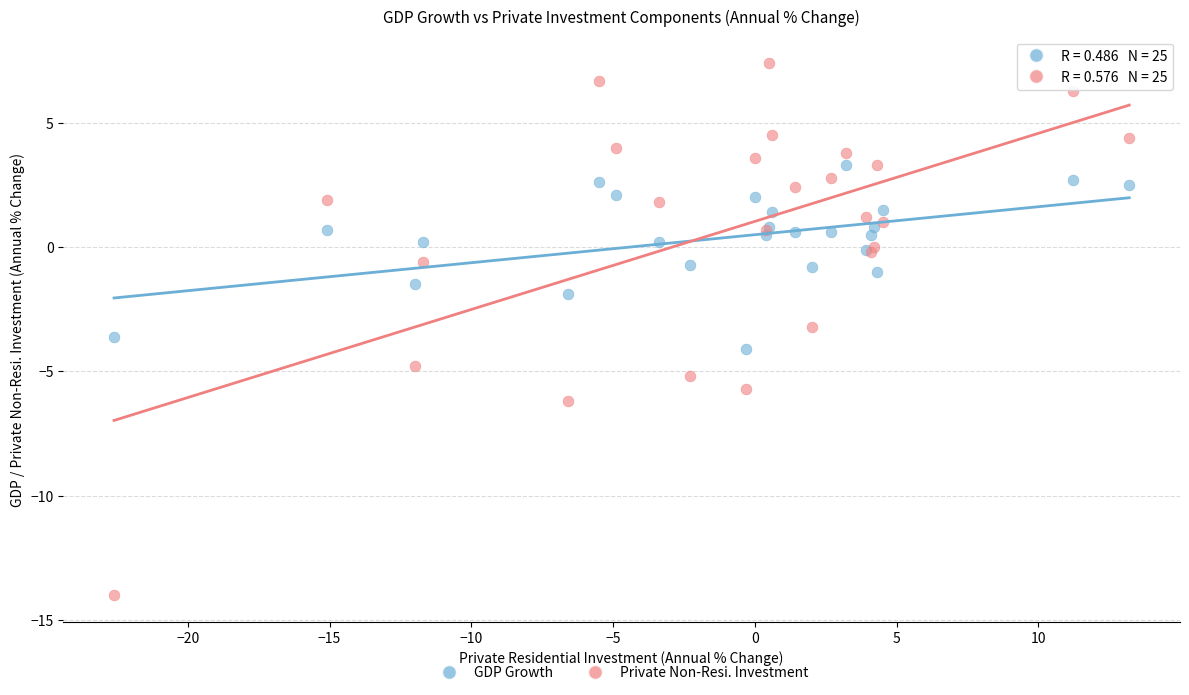

Which series reaches the maximum Y coordinate?

Private Non-Resi. Investment